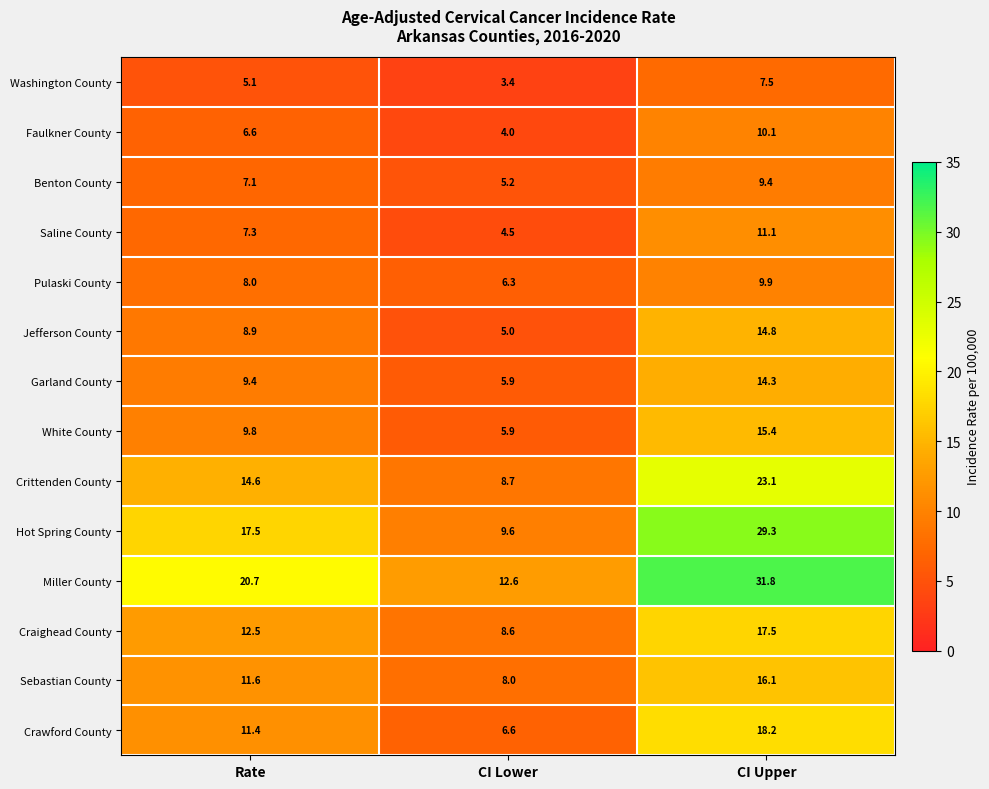

What is the greatest value displayed?

31.8